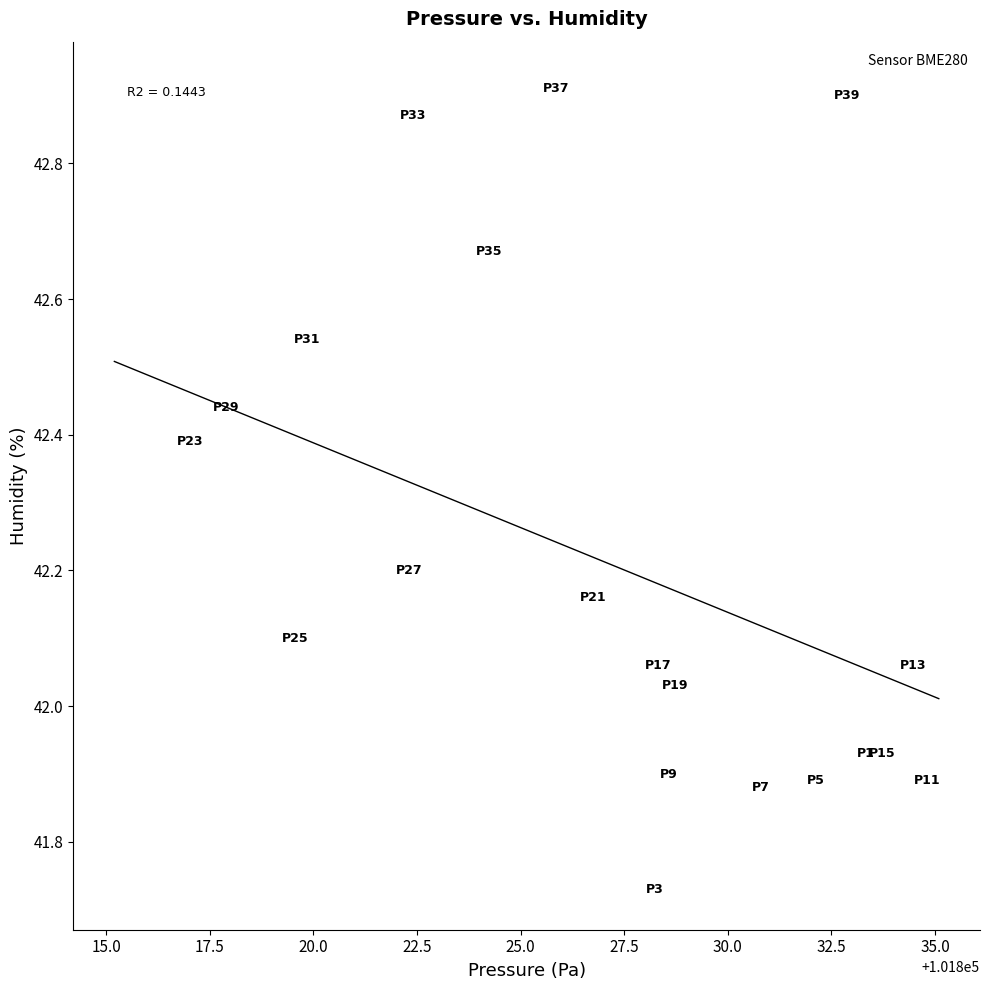

What is the range of Y values (max minus min)?

1.2